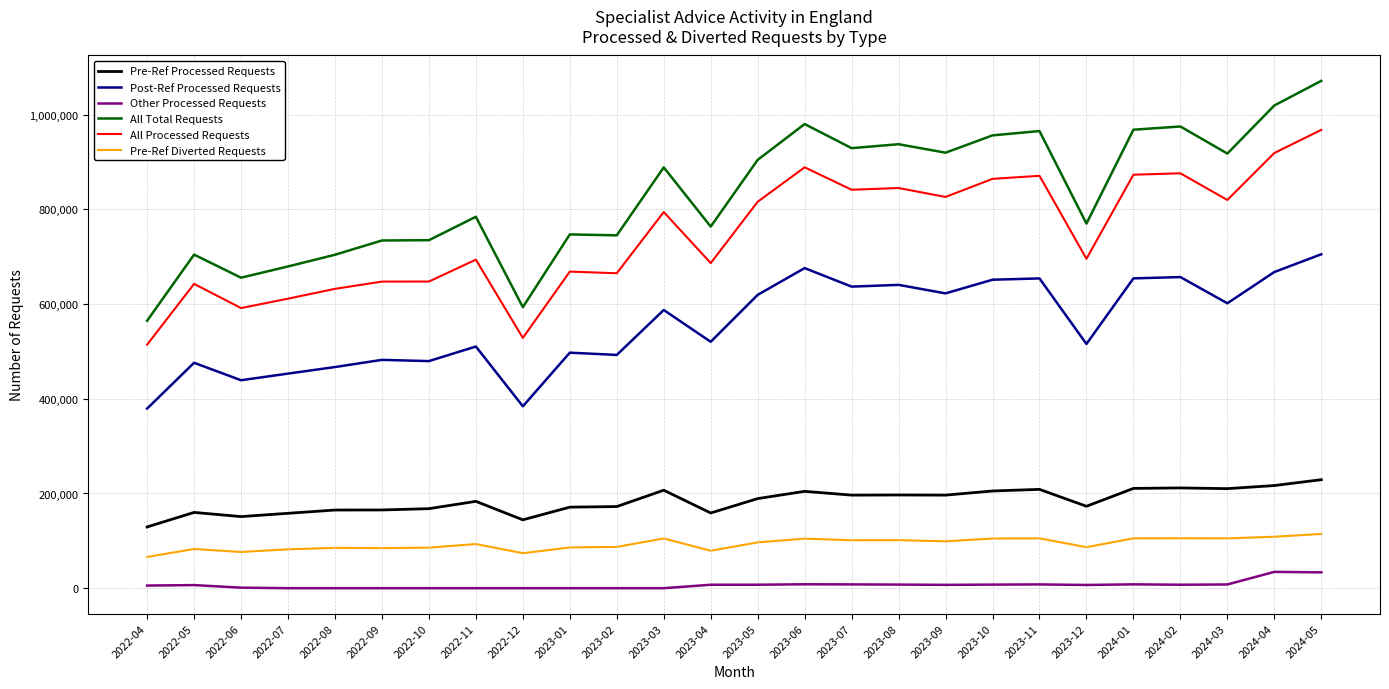

What is the difference between the maximum and minimum values in the Post-Ref Processed Requests series?

325811